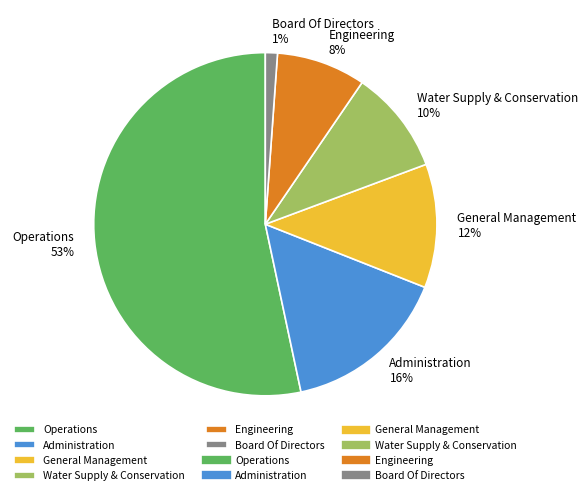

True or false: Engineering accounts for 3% of the total.

False